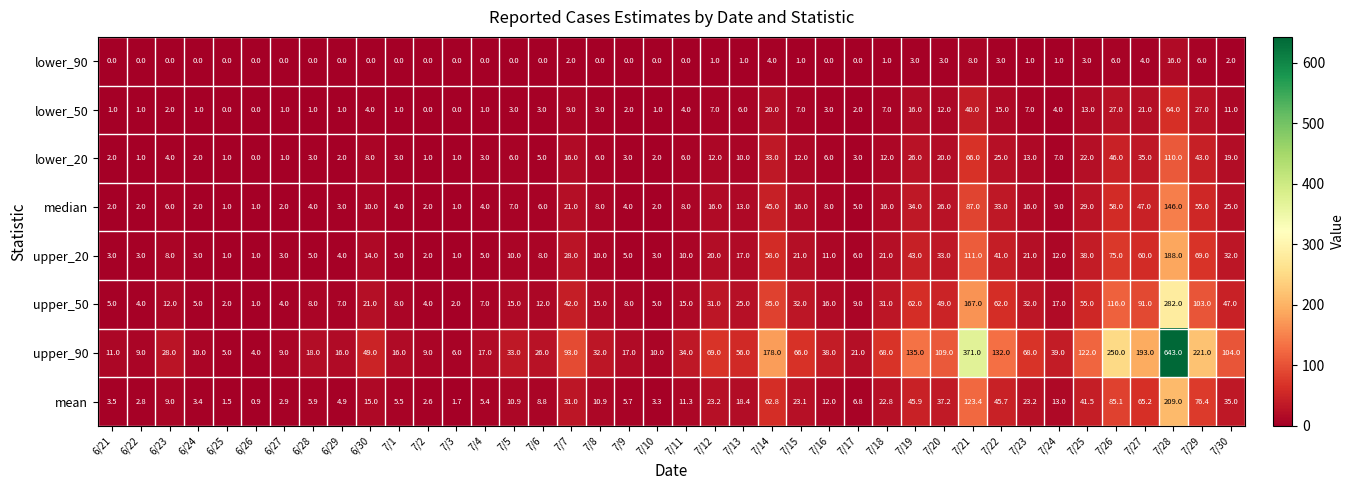

Between 7/17 and 7/18, which series saw the biggest shift?

upper_90